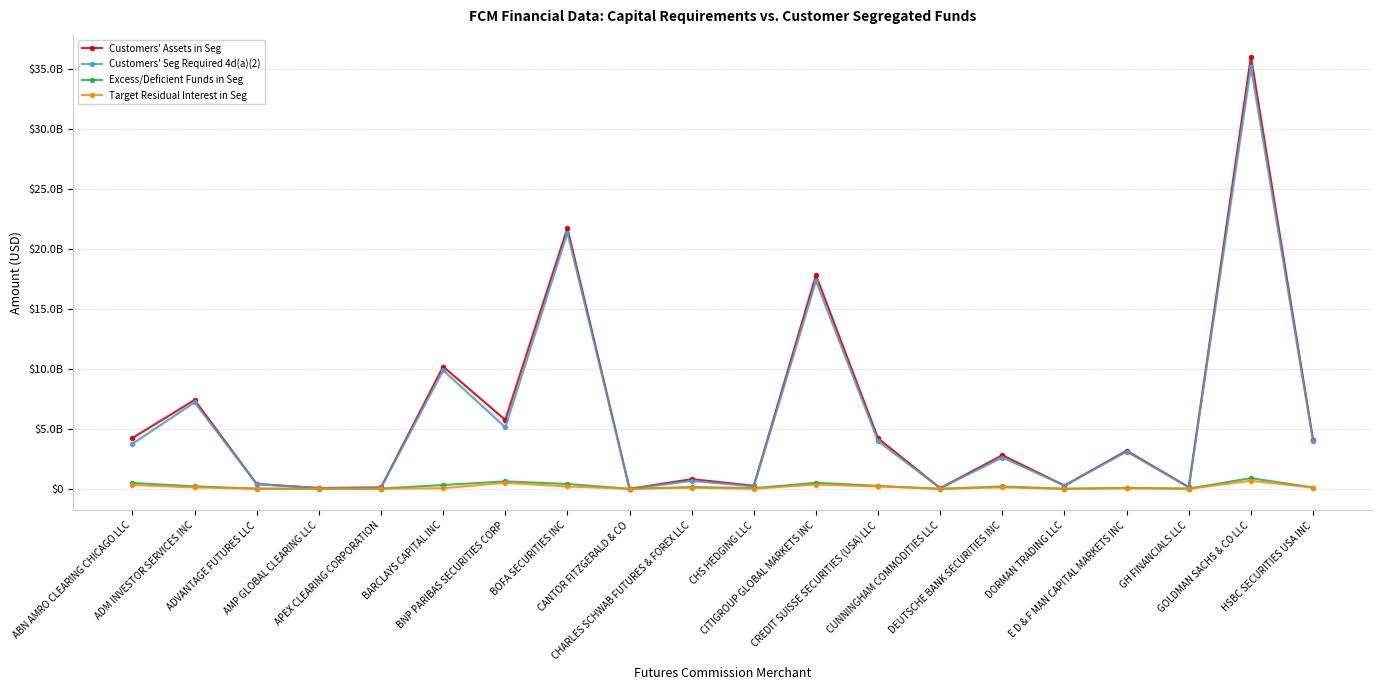

True or false: Excess/Deficient Funds in Seg and Target Residual Interest in Seg intersect in this chart.

False